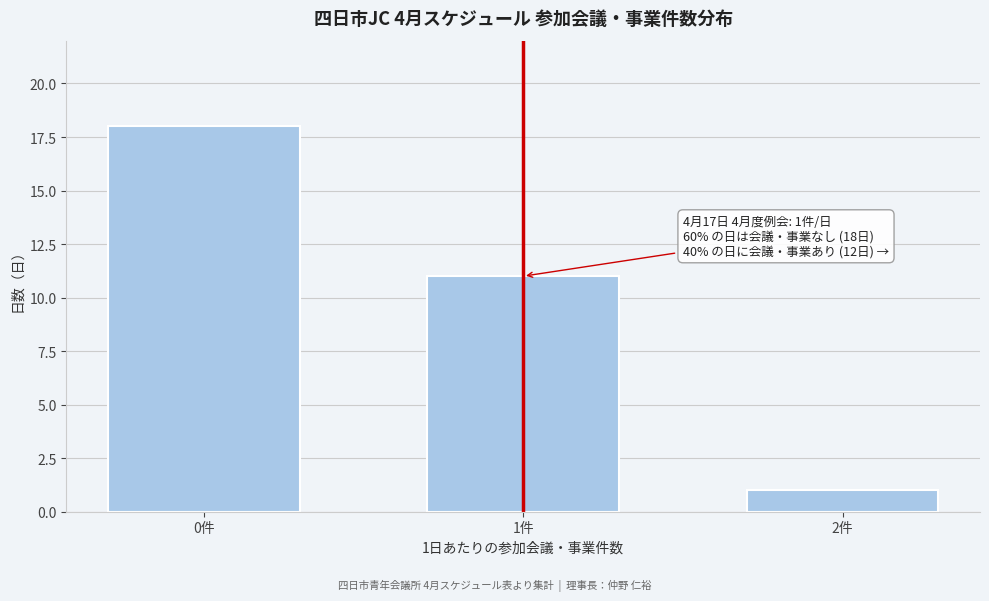

Reading right to left, extract all data points from this chart.

1	11	18